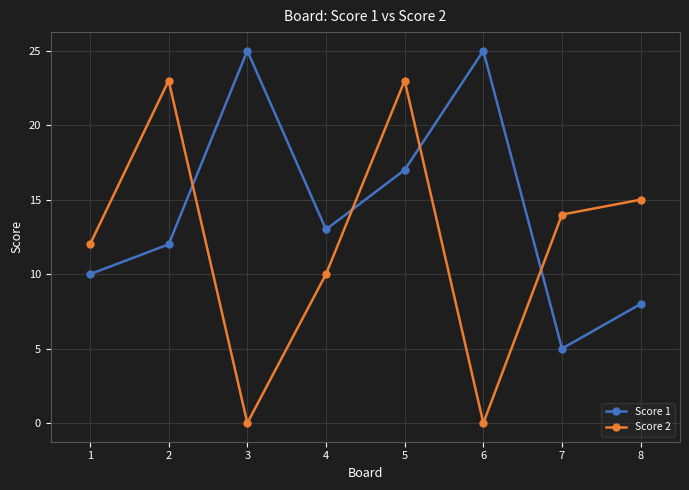

The Score 2 series shows -16 at 5. True or false?

False